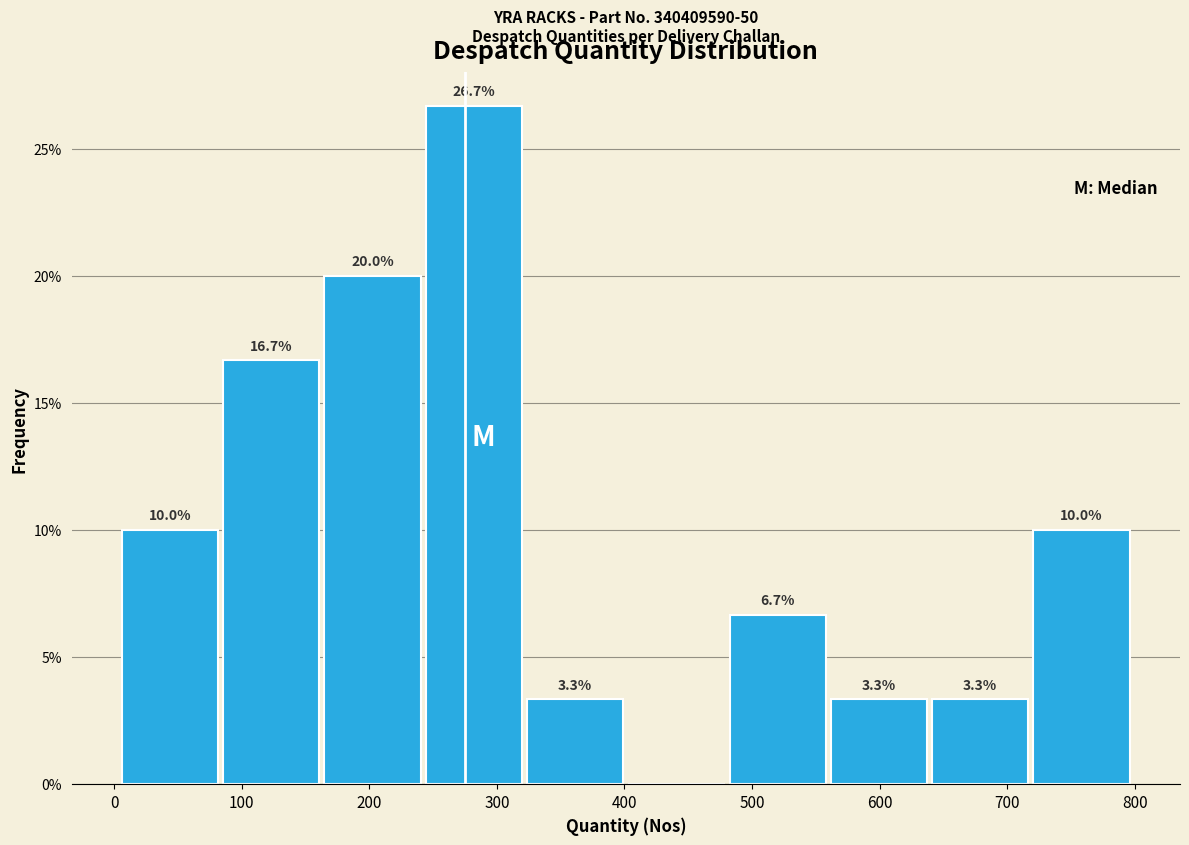

Which range on the x-axis has the tallest bar?

240 to 320